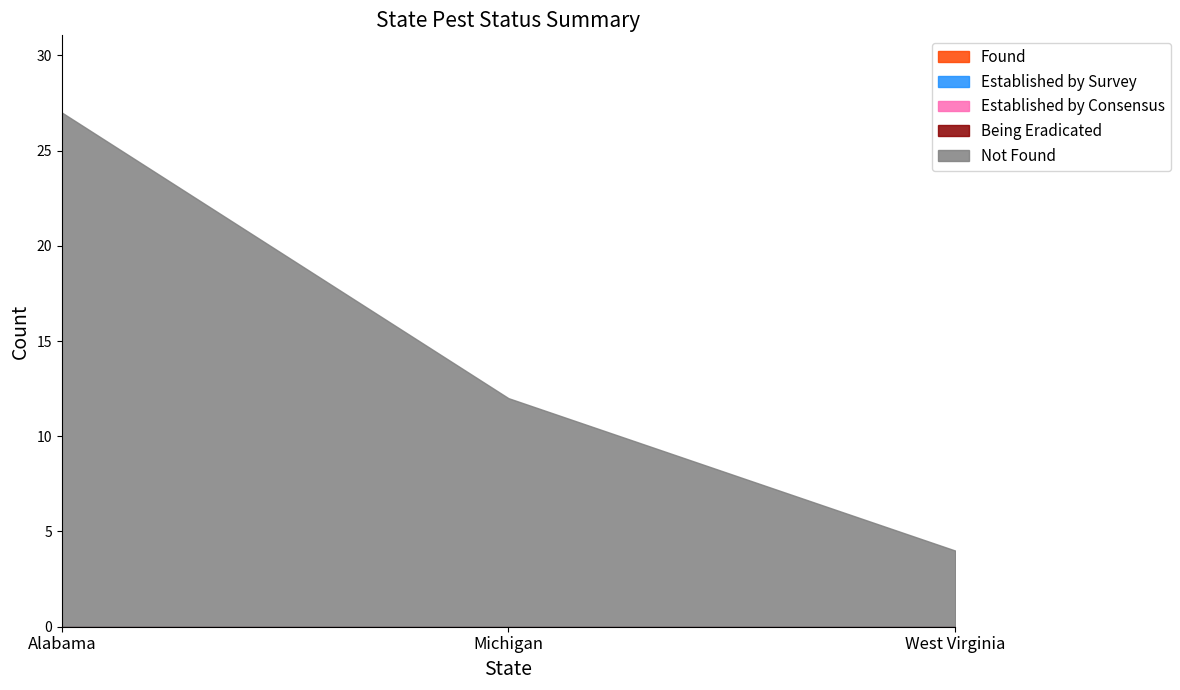

Count the number of categories in the chart.

3